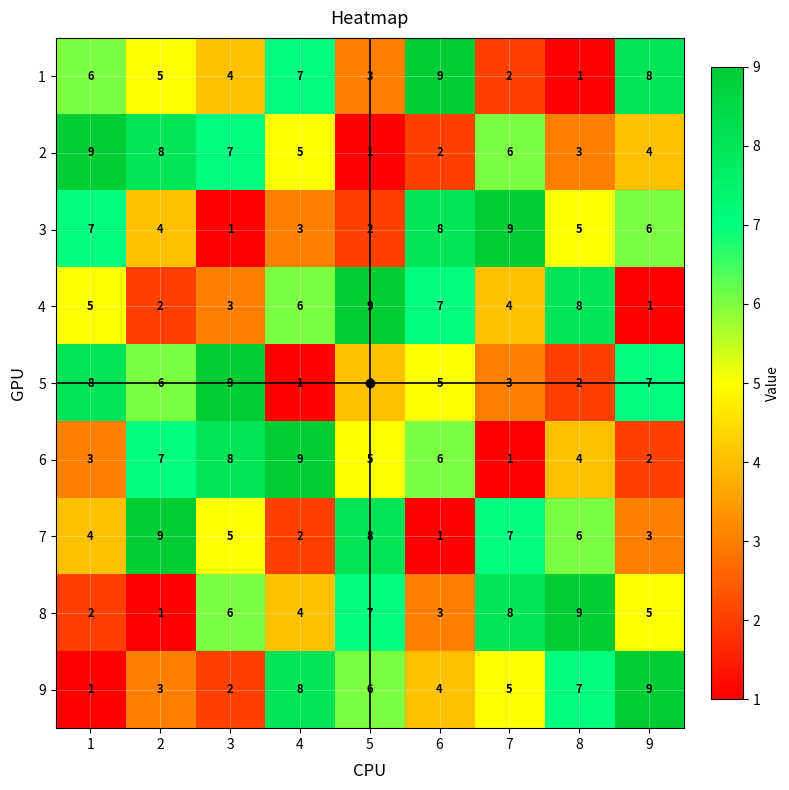

What is the spread (max minus min) of values at 3?

8